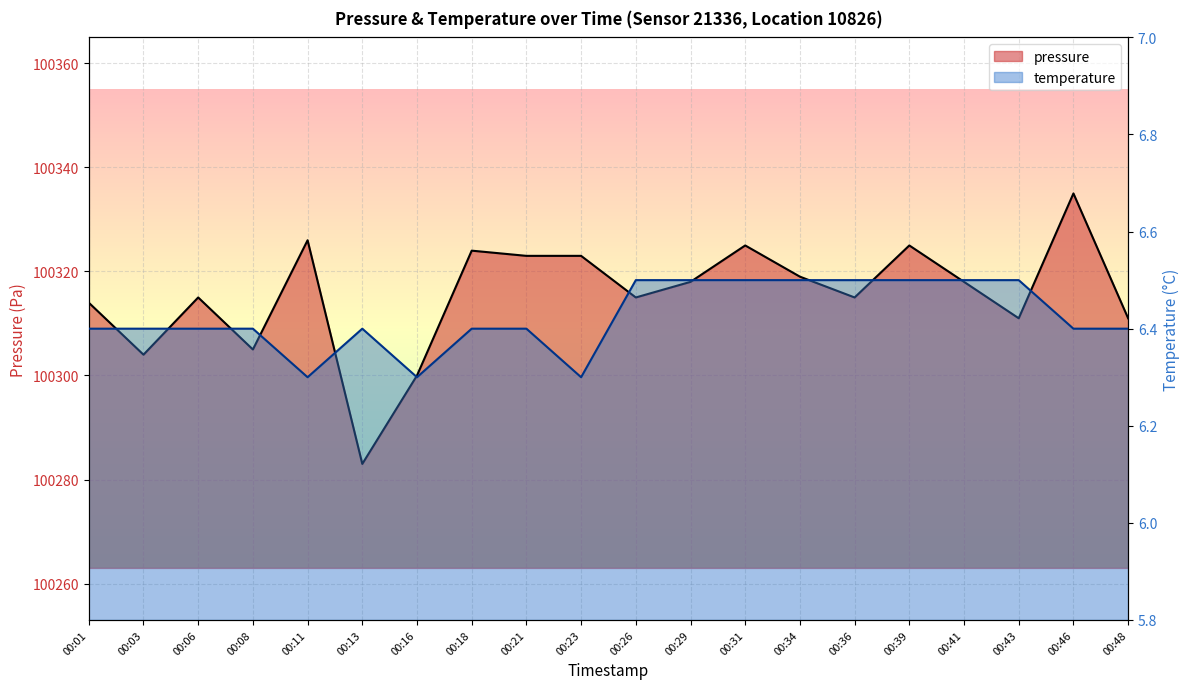

How many interior local peaks does the temperature series have?

1